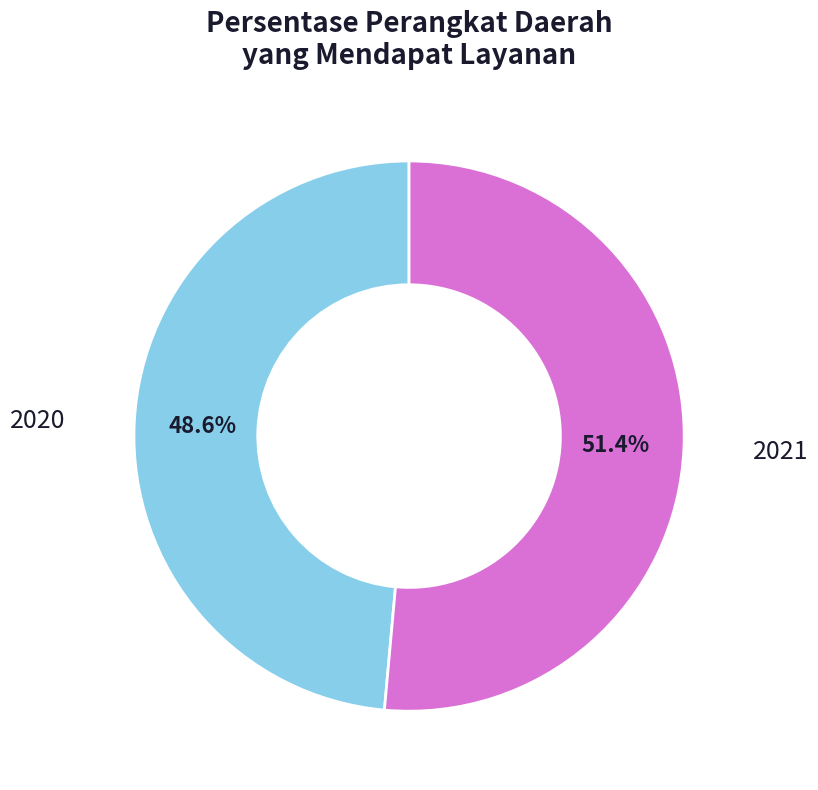

Which category has the biggest portion of the pie?

2021